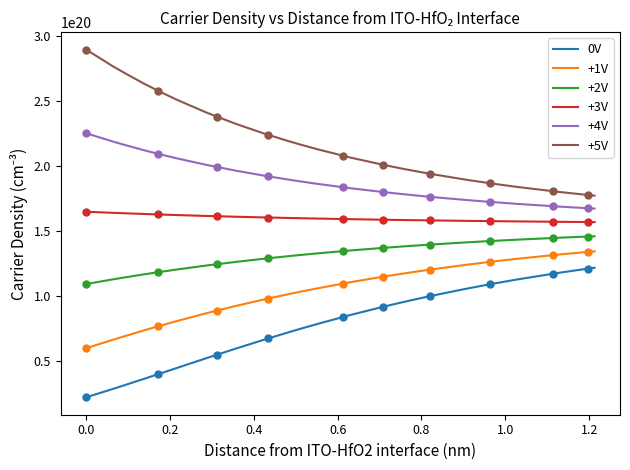

What is the average value of the 0V series?

82121368421052628992